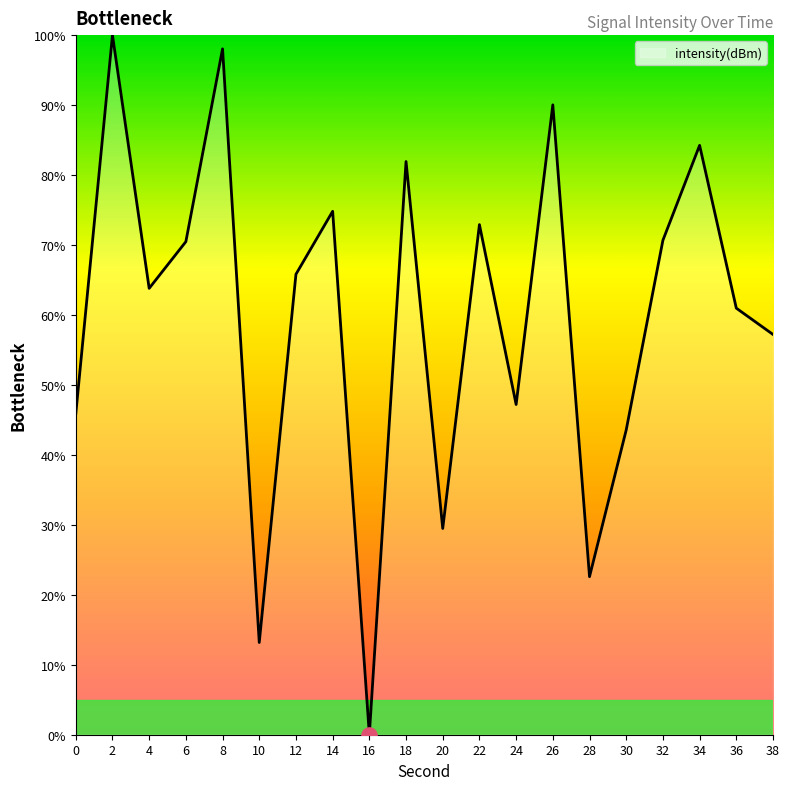

What is the change in value from 6 to 16?

-70.5